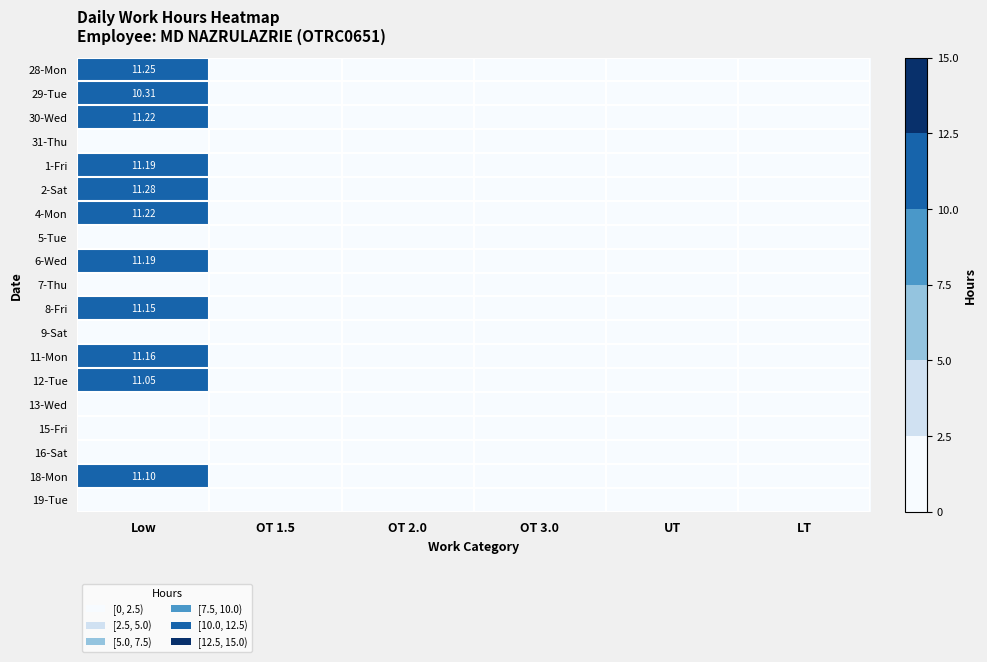

Between OT 1.5 and Low, which is larger?

Low